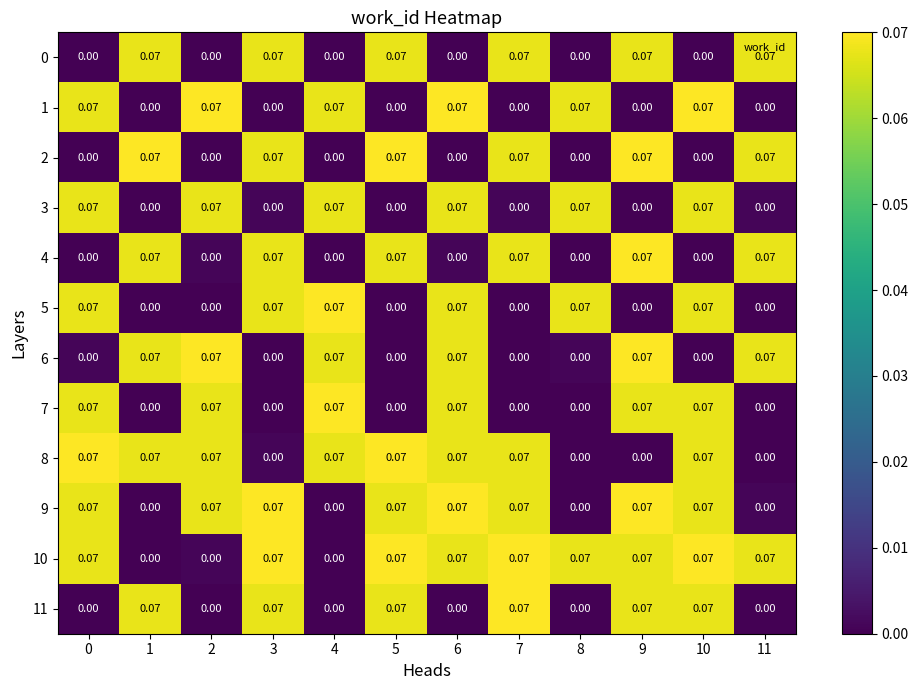

Is the value of 4 at 2 greater than the value of 9 at 2?

No